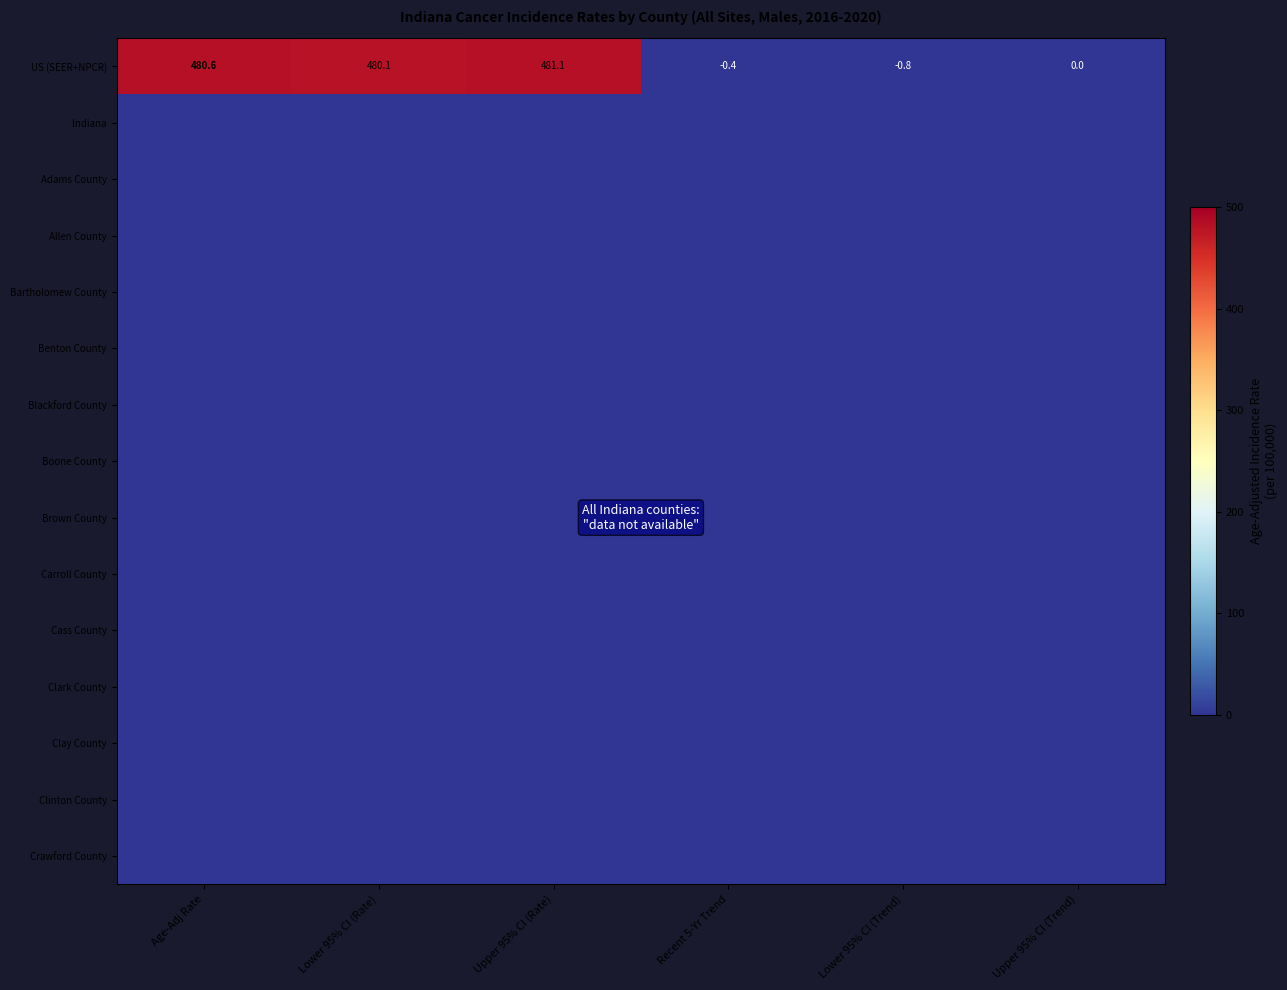

What is the total value across all series at Lower 95% CI (Trend)?

-0.8